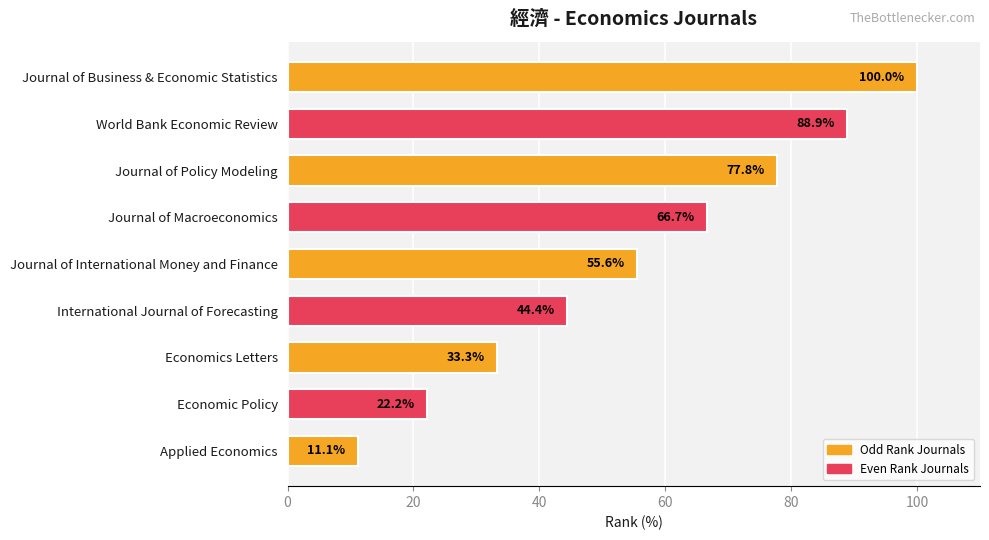

Reading top to bottom, what are all the values shown in this chart?

100.0	88.9	77.8	66.7	55.6	44.4	33.3	22.2	11.1